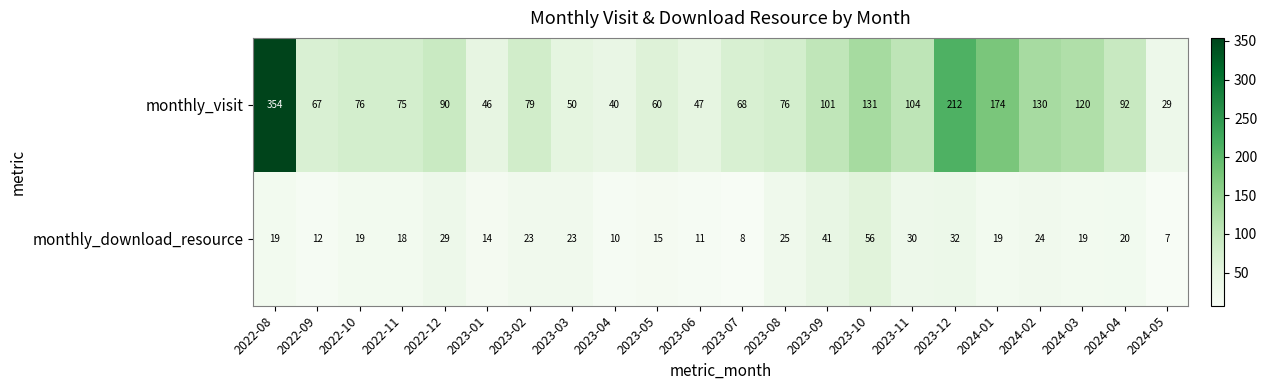

What is the smallest value displayed?

7